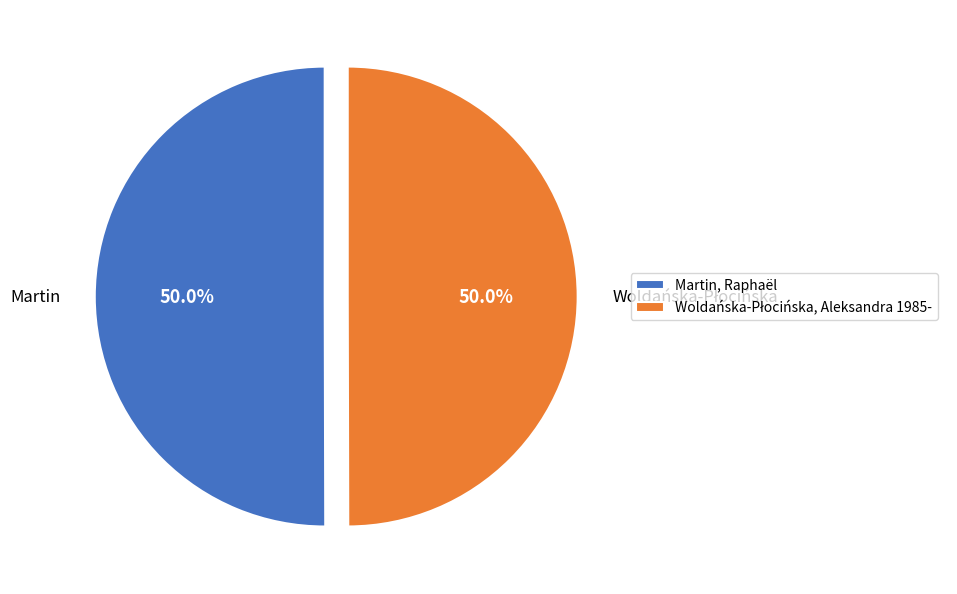

Count the number of slices in the pie.

2